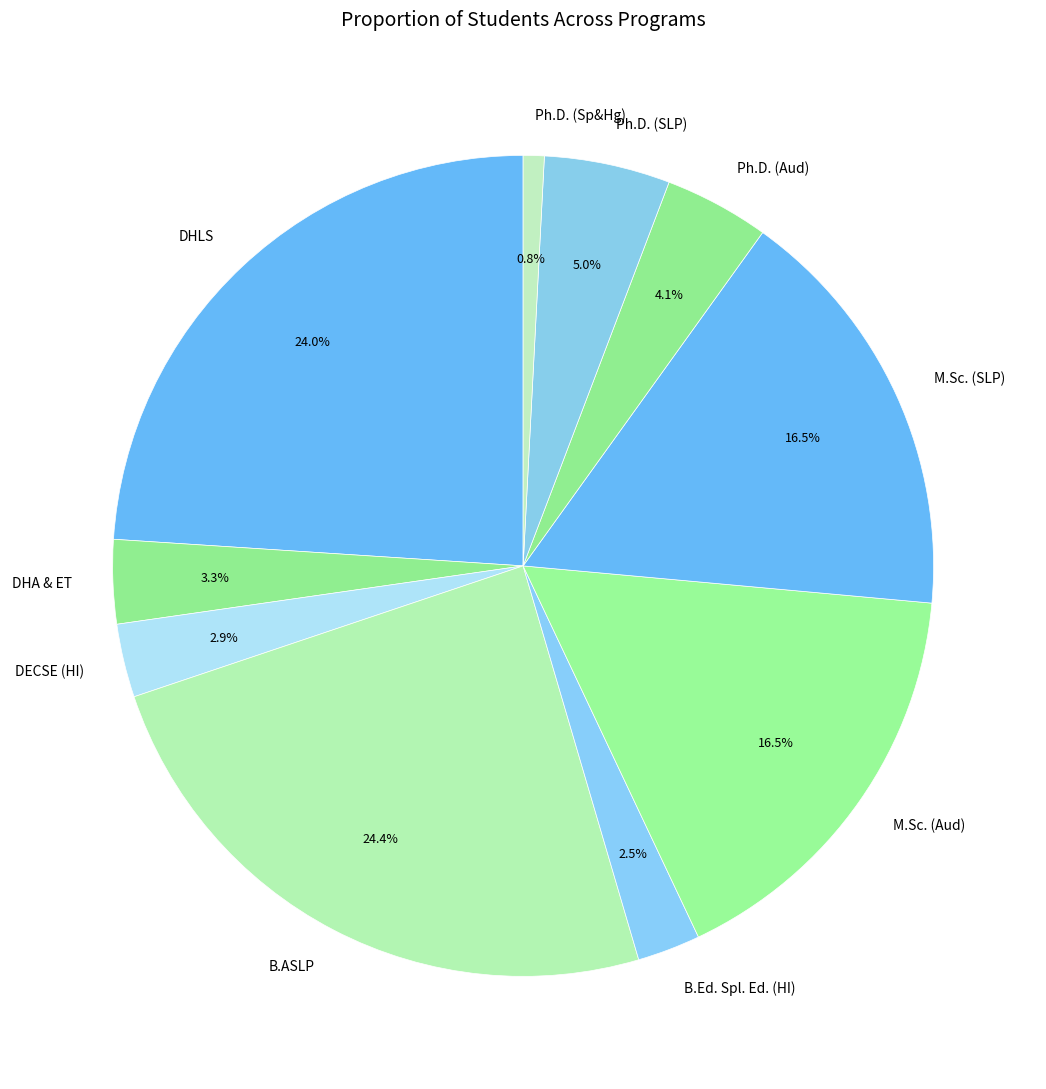

How many slices are in this pie chart?

10